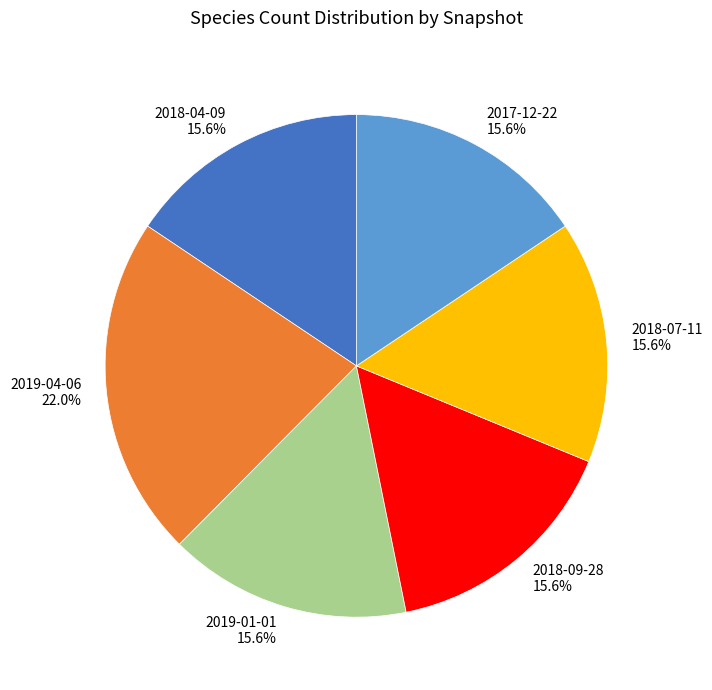

What percentage is the 2018-04-09 slice, to the nearest percent?

16%